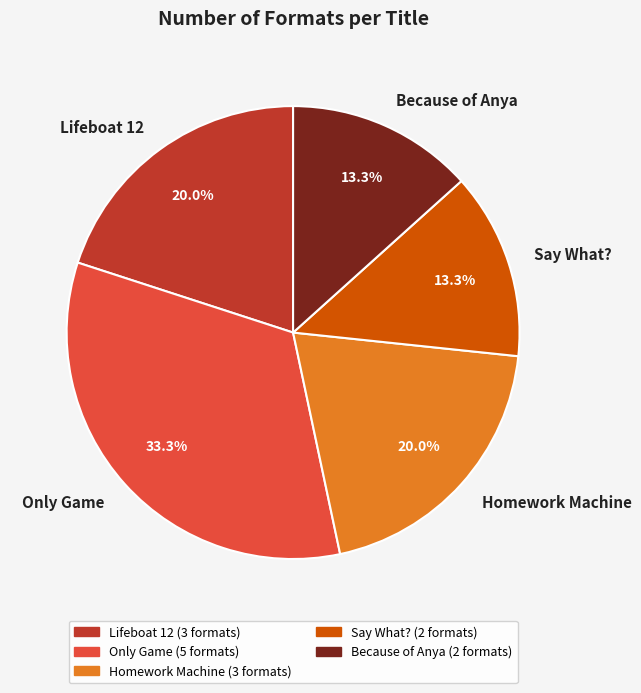

Between Homework Machine and Because of Anya, which is larger?

Homework Machine